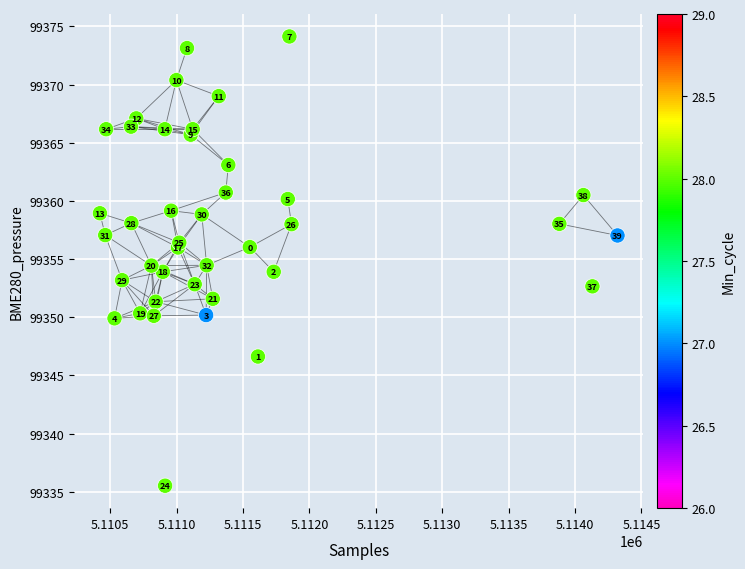

What Y value in the scatter plot is closest to 99354?

99353.9